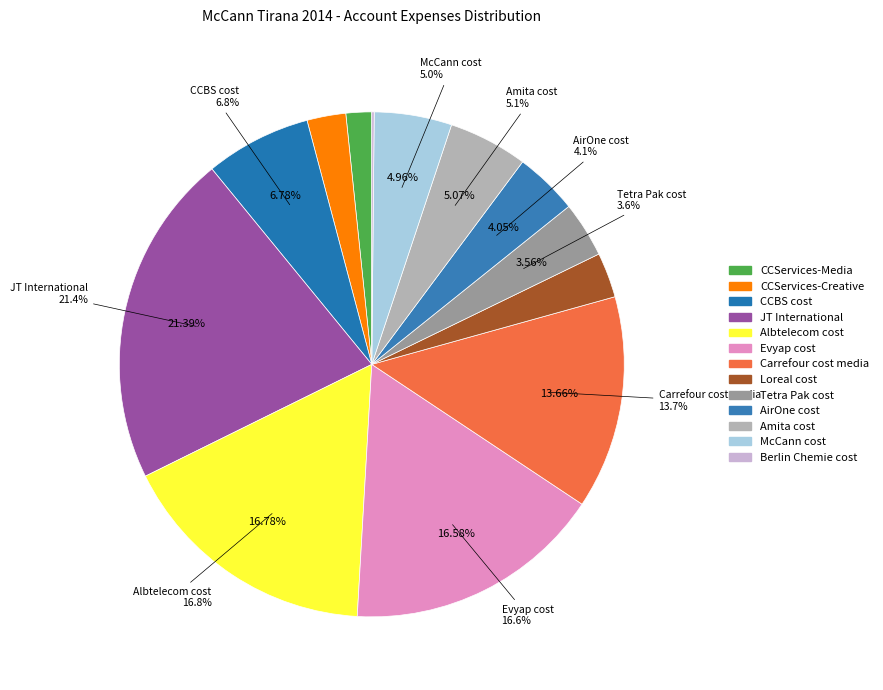

What percentage do Berlin Chemie cost and CCServices-Media together represent?

1.8%